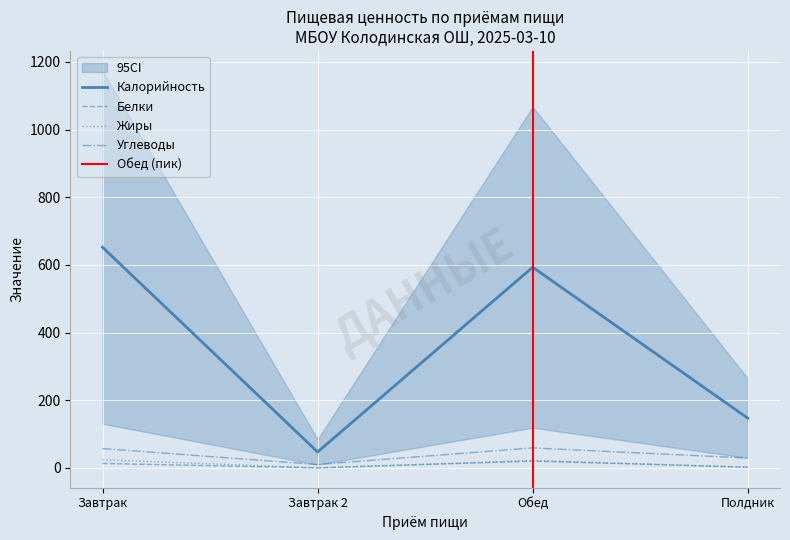

How many data points in Белки are above 13?

1